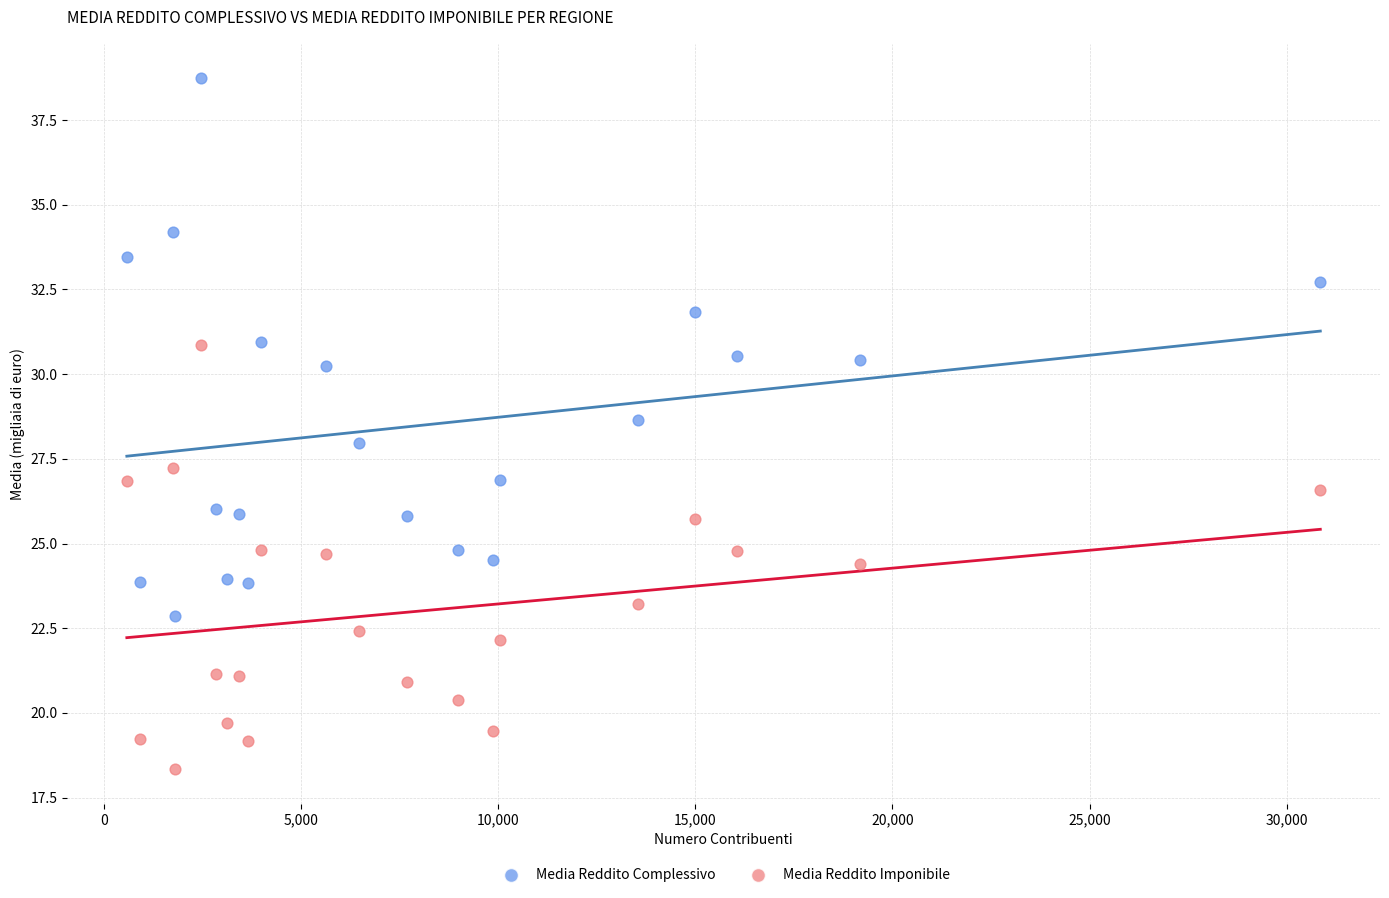

Which series contains the lowest Y value?

Media Reddito Imponibile